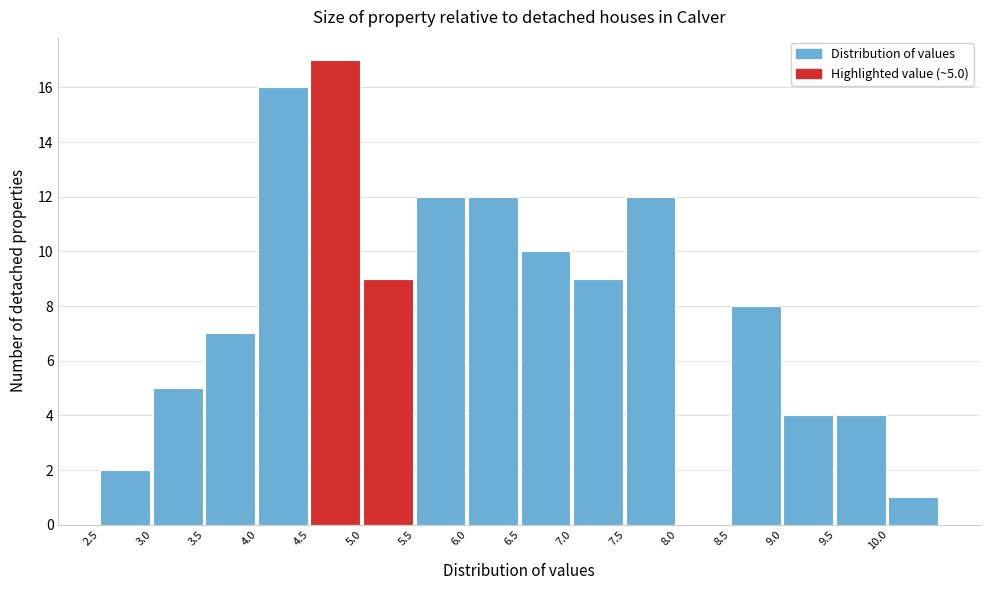

Over which range of the x-axis is the bar tallest?

4.5 to 5.0